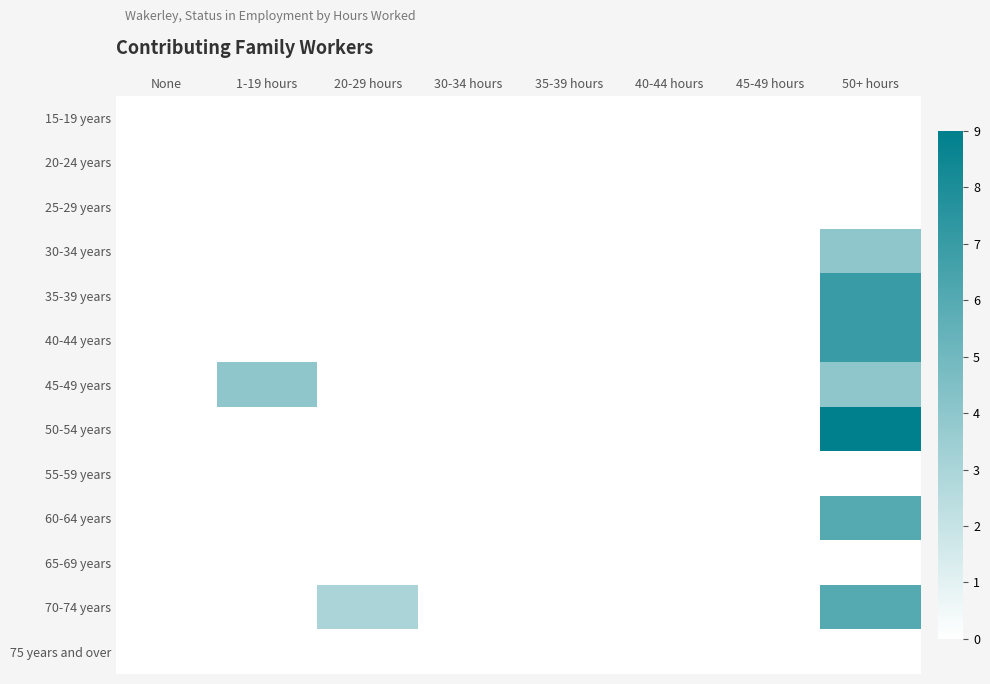

Which label corresponds to the smallest value in the chart?

None